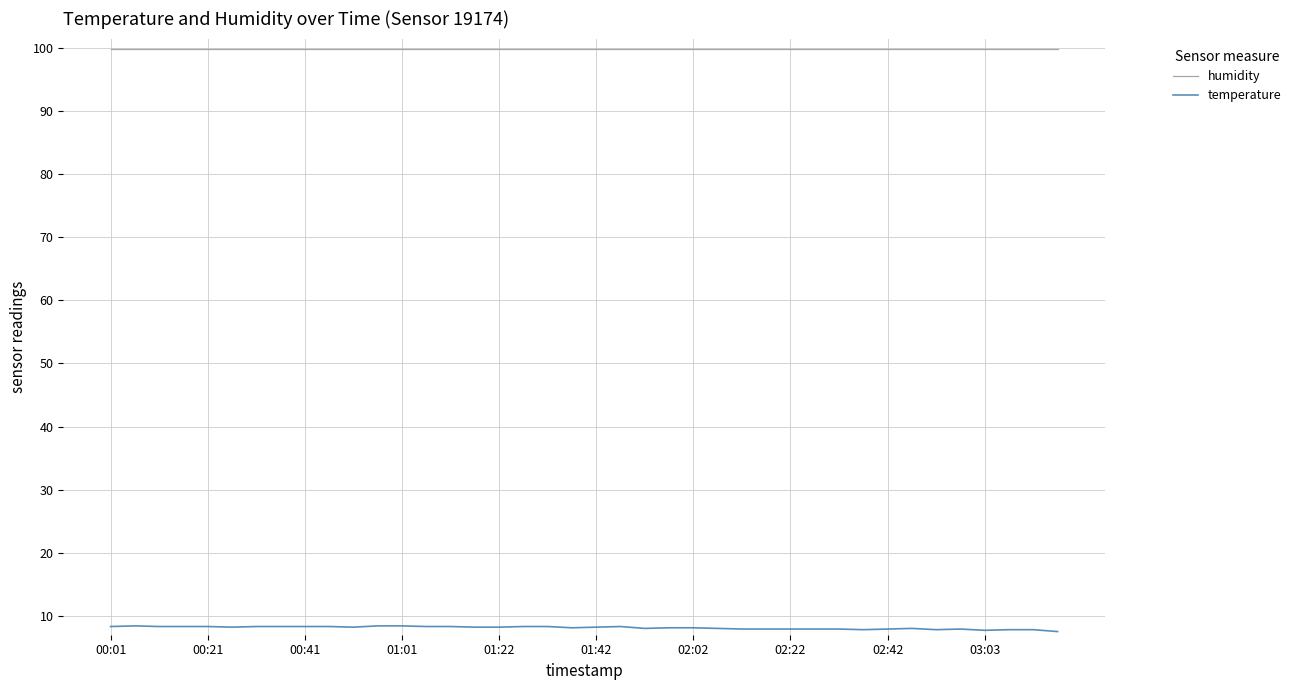

Which series has the widest spread of values?

temperature